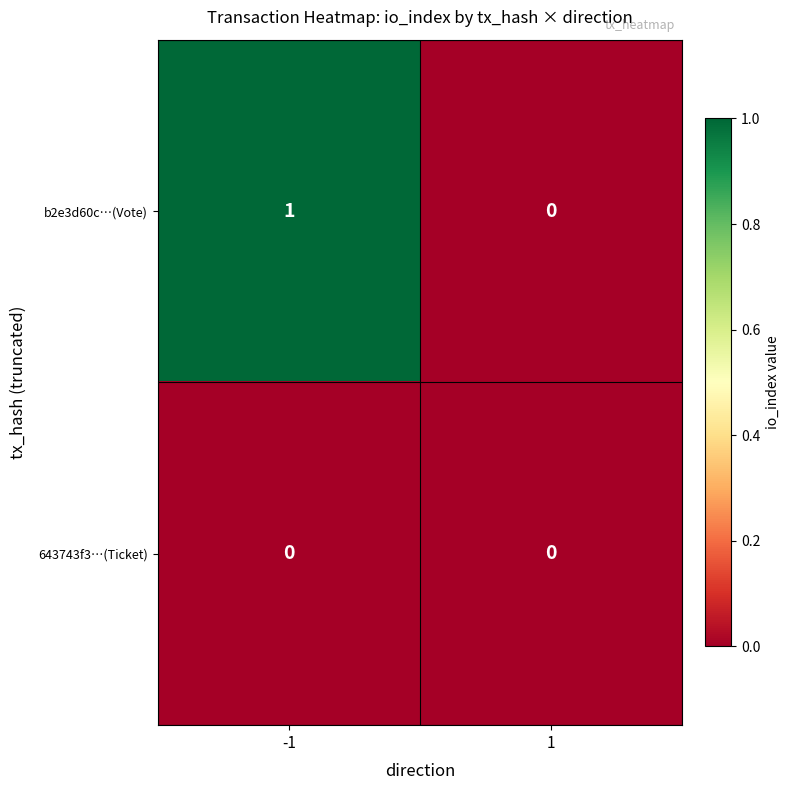

Reading left to right, extract all data points from this chart.

b2e3d60c…(Vote): -1=1	1=0
643743f3…(Ticket): -1=0	1=0